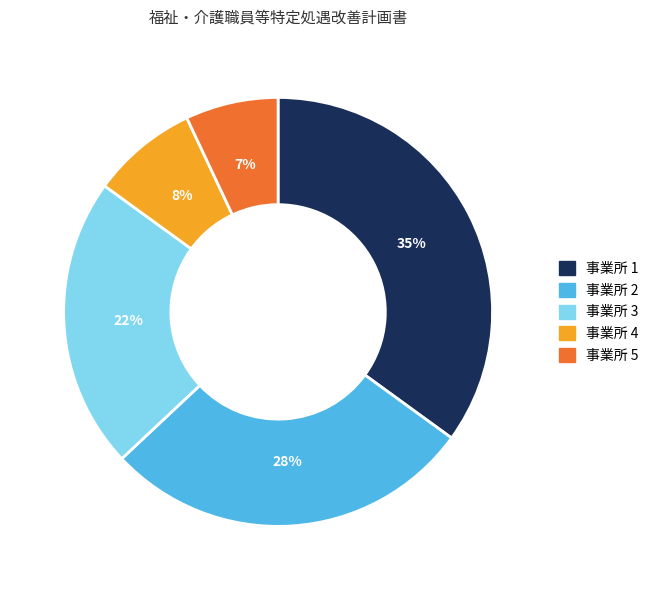

To the nearest percent, what is the average slice percentage?

20%